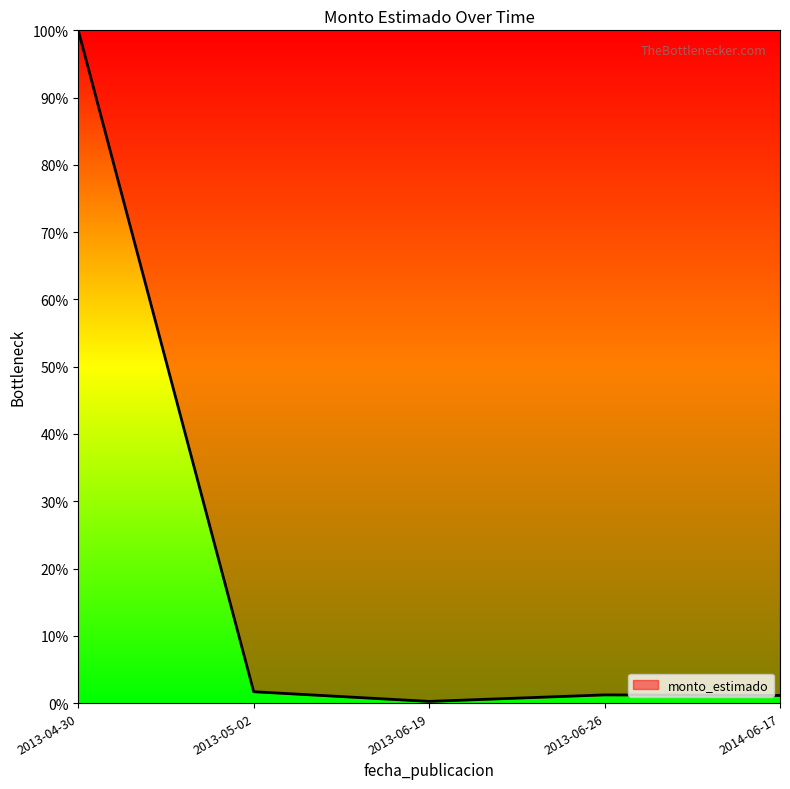

Rank the categories by value from lowest to highest.

2013-06-19, 2014-06-17, 2013-06-26, 2013-05-02, 2013-04-30